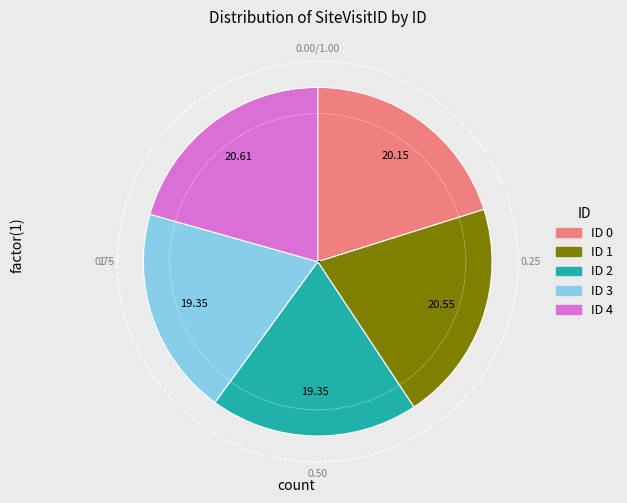

Does any single category account for the majority?

No